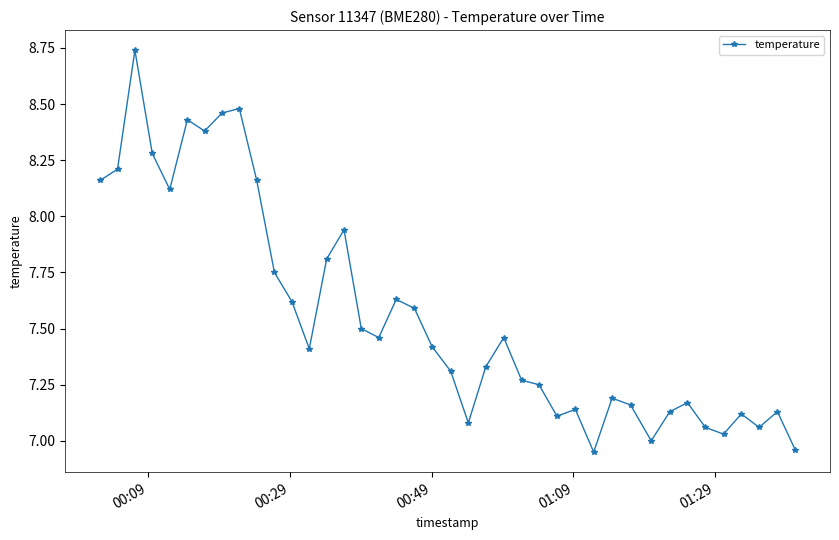

True or false: there are more than 1 points higher than both neighbors.

True